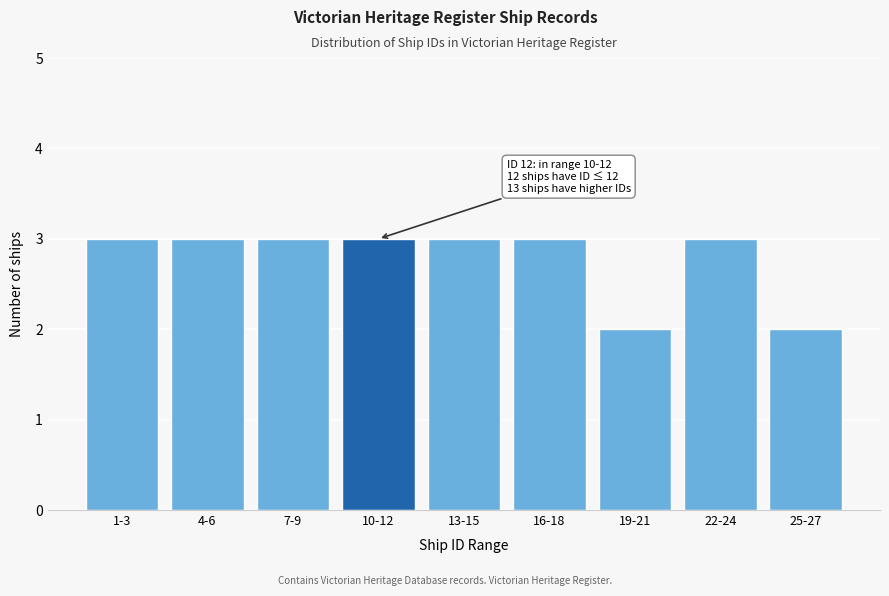

Reading left to right, extract all data points from this chart.

1-3=3	4-6=3	7-9=3	10-12=3	13-15=3	16-18=3	19-21=2	22-24=3	25-27=2